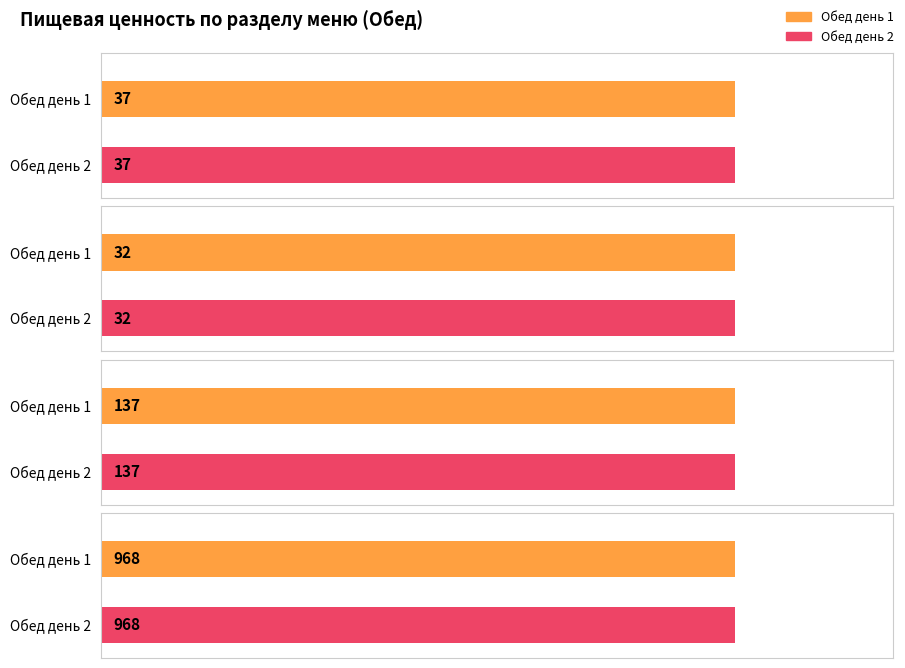

What is the highest value of the Maximum utilization series?

968